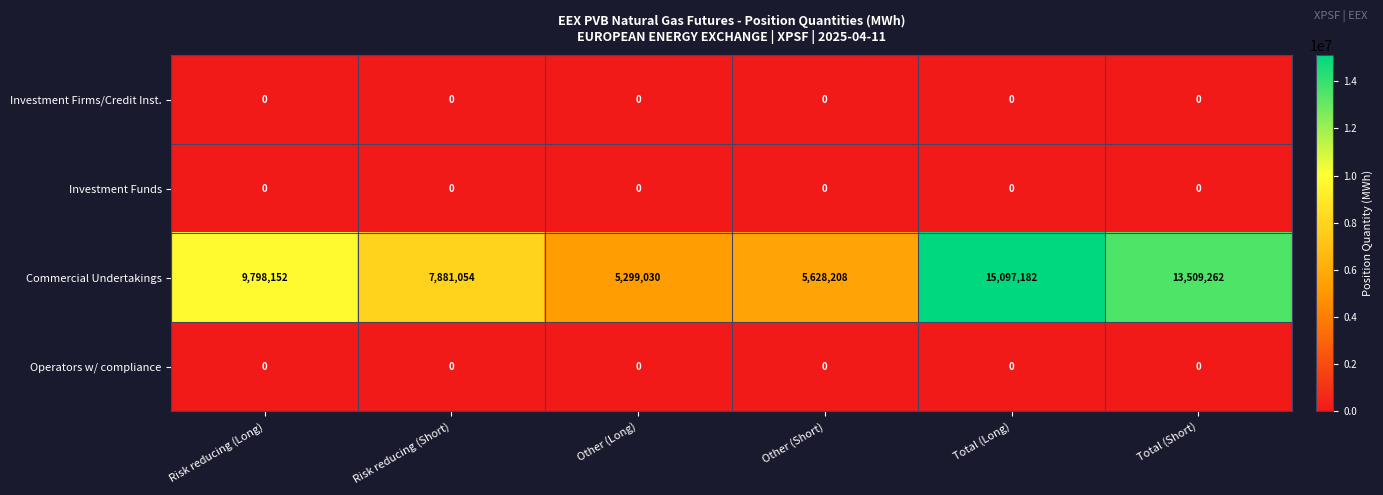

What is the approximate value of Commercial Undertakings at Other (Long)?

5299030